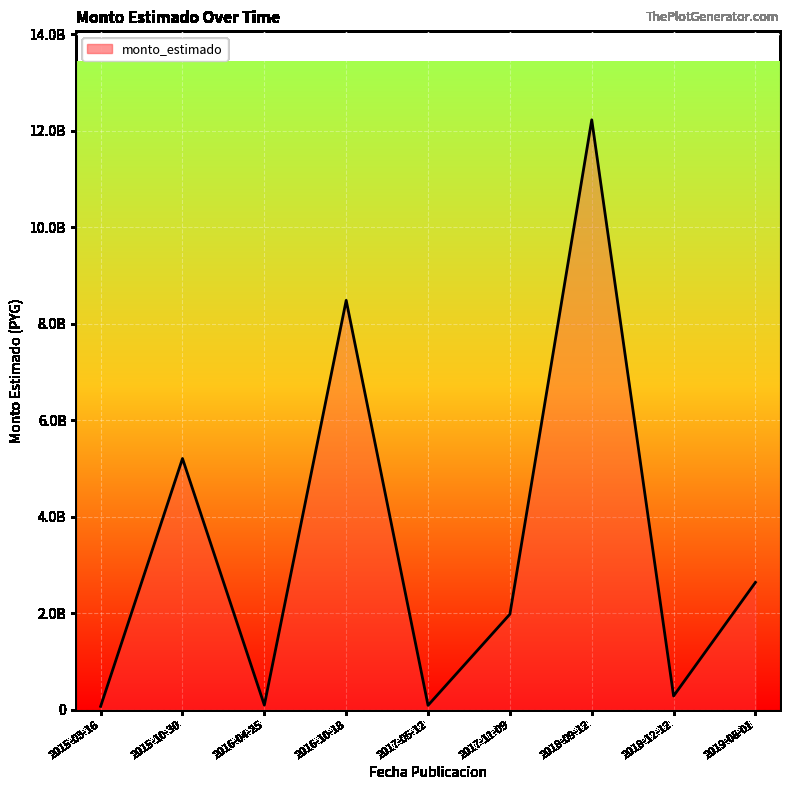

What is the sum of all values?

31081195088